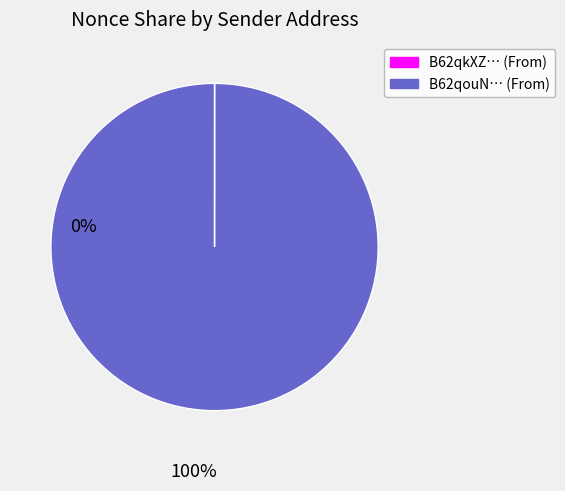

What is the largest slice in the pie chart?

B62qouN… (From)